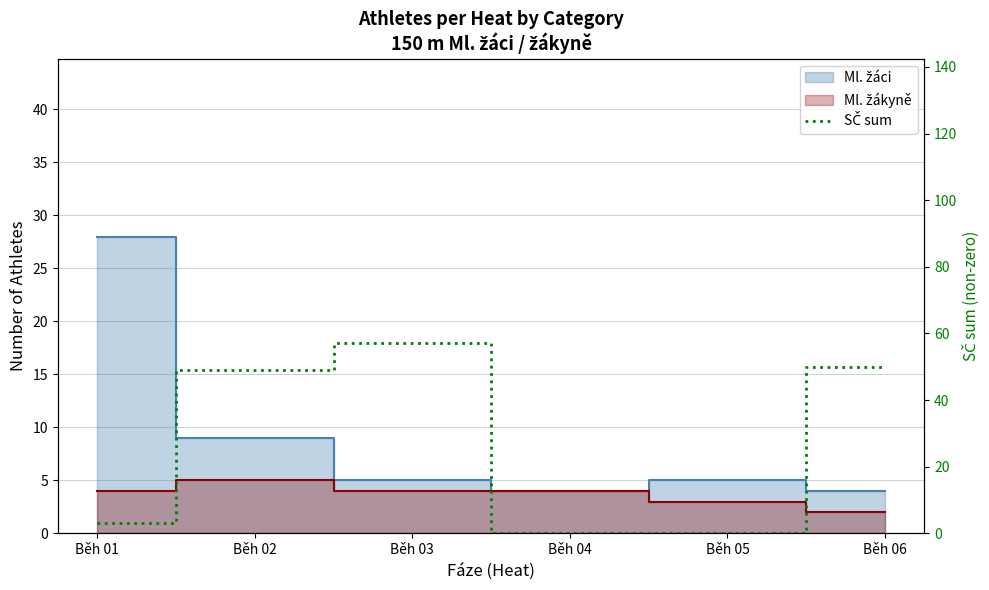

What is the change in value from Běh 03 to Běh 05?

-57